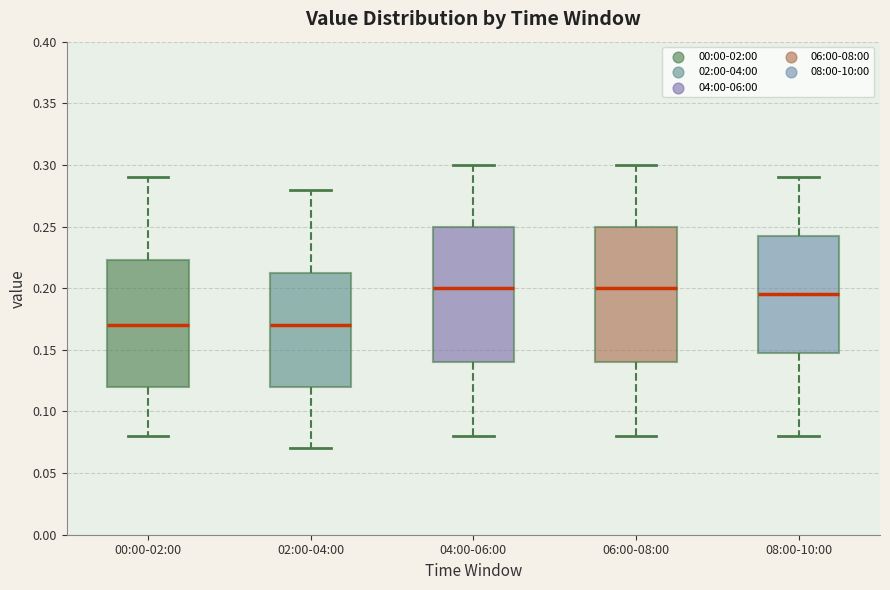

Reading left to right, read every box against the y-axis: the position of its median line, the range the box covers, and the ends of its whiskers. The values are not printed on the chart, so give them approximately, as read against the axis.

00:00-02:00: median 0.170, box 0.120 to 0.225, whiskers 0.080 to 0.290
02:00-04:00: median 0.170, box 0.120 to 0.215, whiskers 0.070 to 0.280
04:00-06:00: median 0.200, box 0.140 to 0.250, whiskers 0.080 to 0.300
06:00-08:00: median 0.200, box 0.140 to 0.250, whiskers 0.080 to 0.300
08:00-10:00: median 0.195, box 0.150 to 0.245, whiskers 0.080 to 0.290